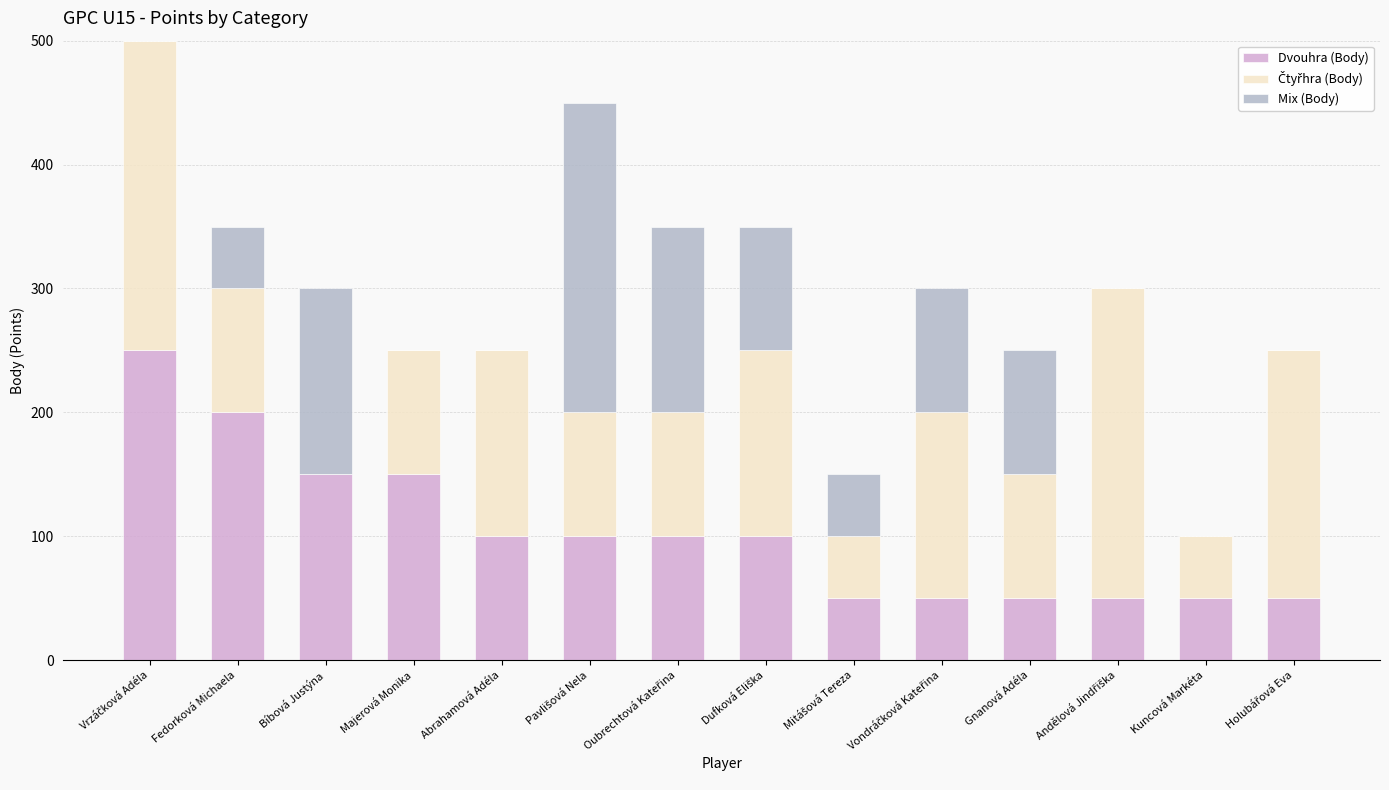

What is the average value of the Dvouhra (Body) series?

104